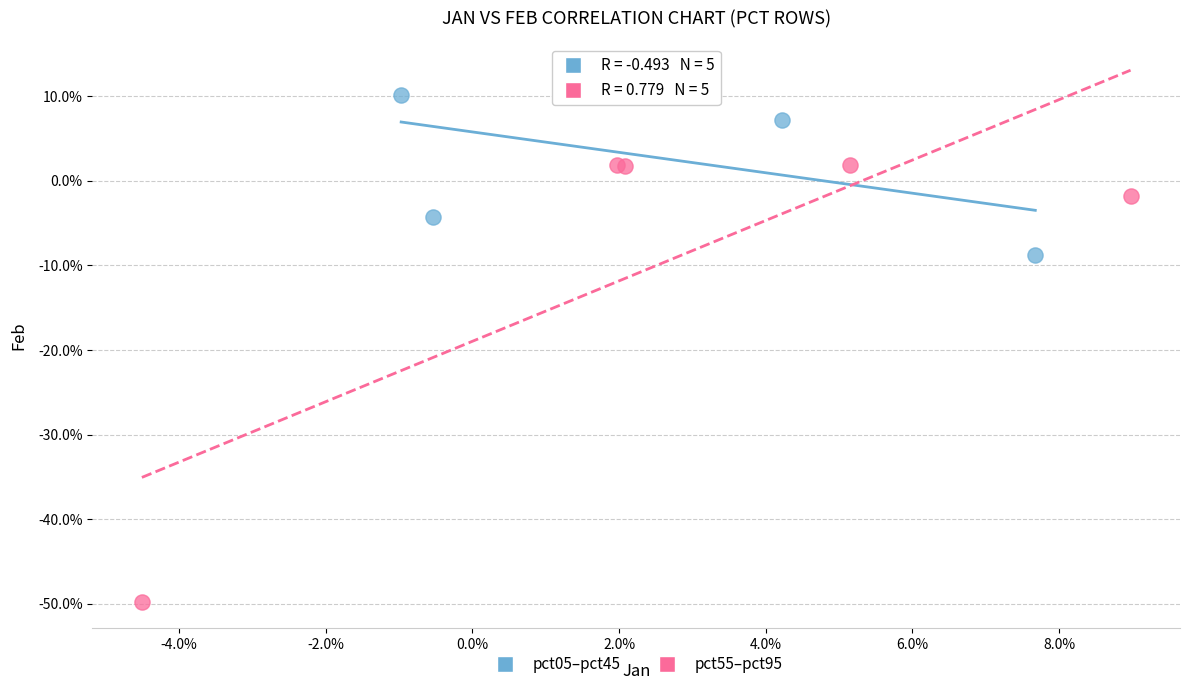

Which series reaches the minimum Y coordinate?

pct55–pct95